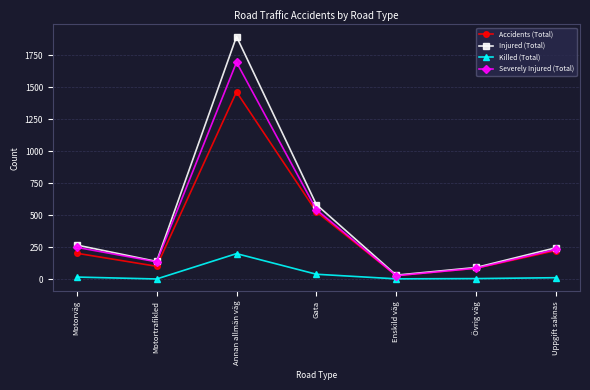

At which category does Severely Injured (Total) reach its first local peak?

Annan allmän väg